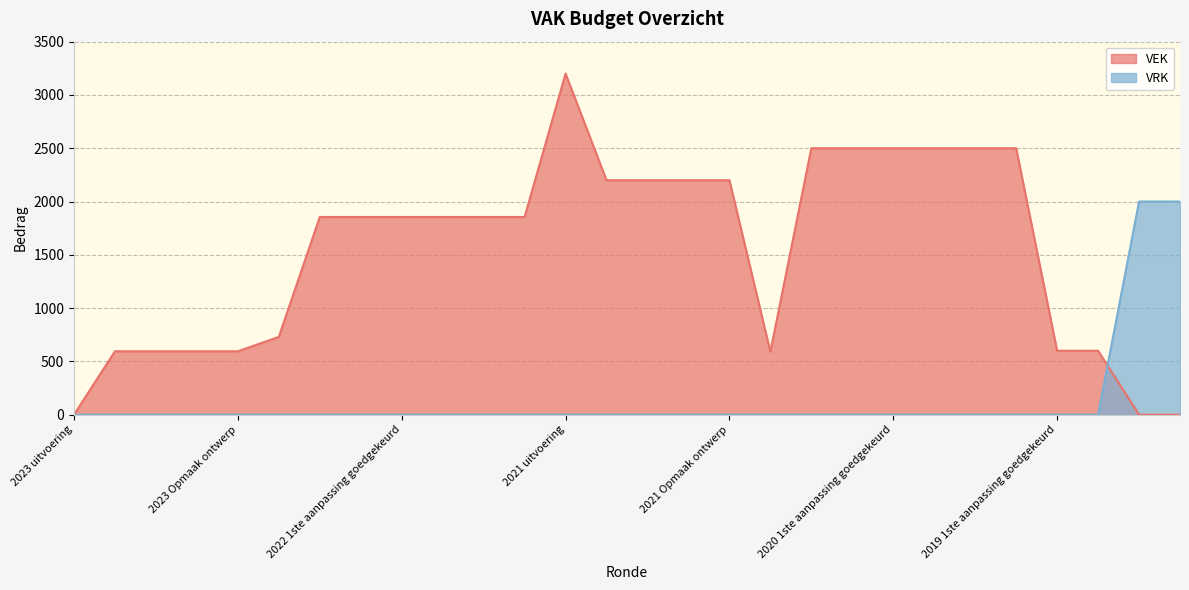

The value of VRK at 2022 Opmaak ontwerp is -821. True or false?

False